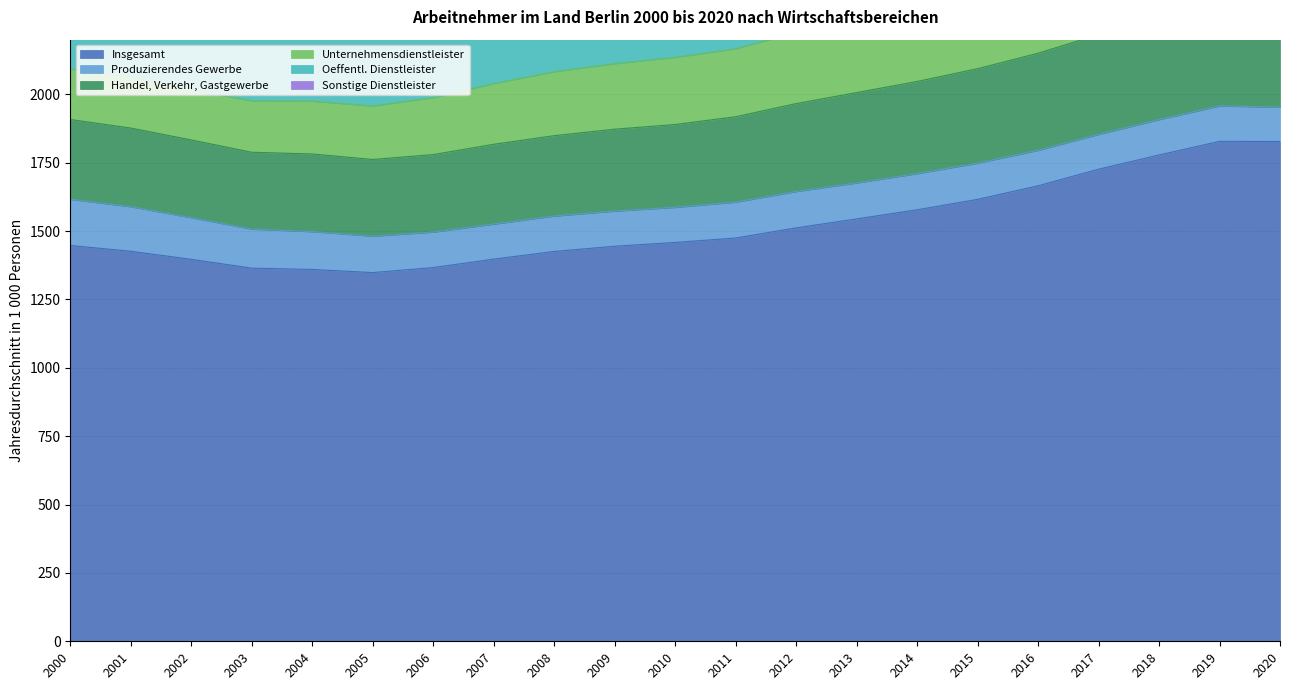

What is the minimum value for Insgesamt?

1348.3